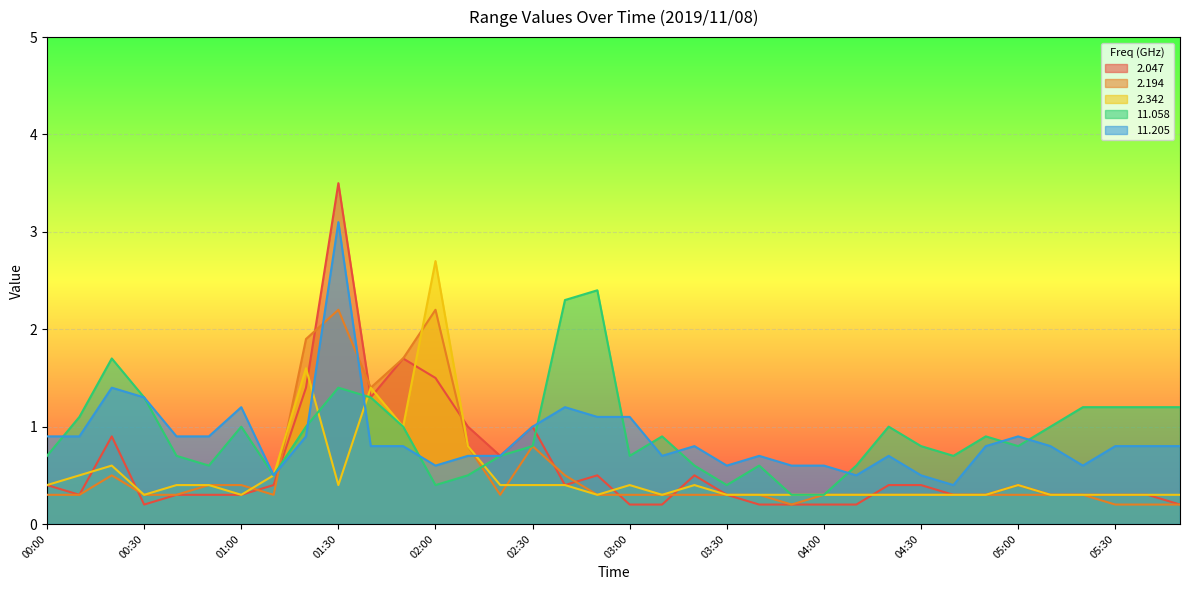

Rank the series at 04:10 from lowest to highest value.

2.047, 2.194, 2.342, 11.205, 11.058